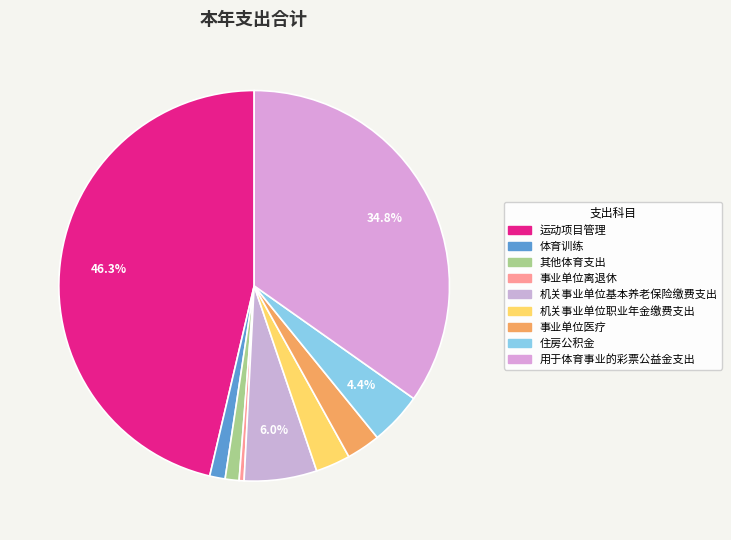

What percentage is the 机关事业单位基本养老保险缴费支出 slice, to the nearest percent?

6%